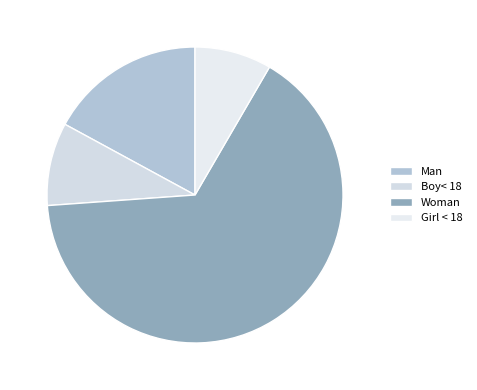

Is it true that Woman is 76% of the pie?

False